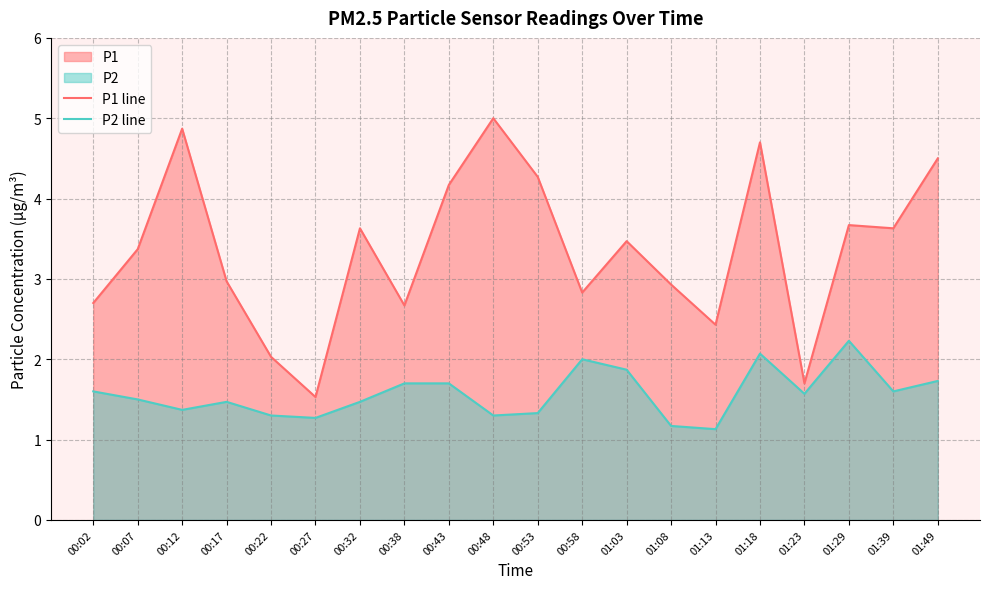

True or false: P1 line and P2 line intersect in this chart.

False